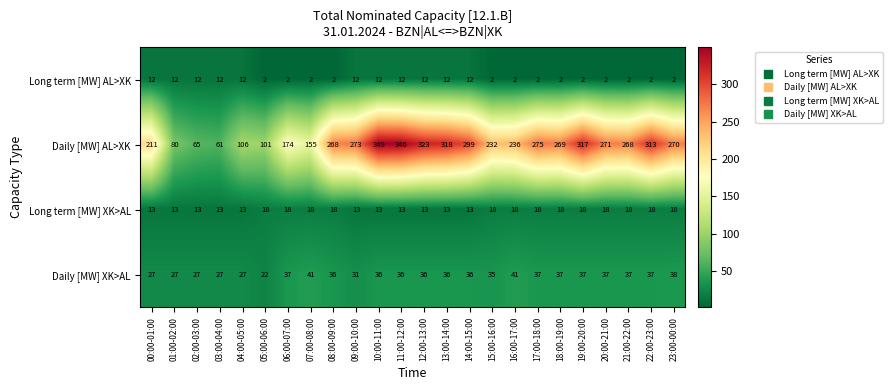

How many categories are shown in the chart?

24